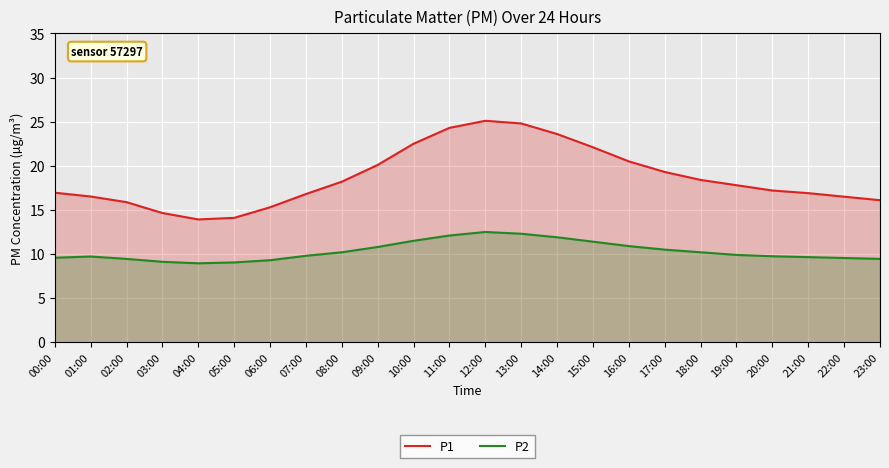

Reading left to right, extract all data points from this chart.

P1: 00:00=16.9	01:00=16.5	02:00=15.9	03:00=14.7	04:00=13.9	05:00=14.1	06:00=15.3	07:00=16.8	08:00=18.2	09:00=20.1	10:00=22.5	11:00=24.3	12:00=25.1	13:00=24.8	14:00=23.6	15:00=22.1	16:00=20.5	17:00=19.3	18:00=18.4	19:00=17.8	20:00=17.2	21:00=16.9	22:00=16.5	23:00=16.1
P2: 00:00=9.6	01:00=9.7	02:00=9.4	03:00=9.1	04:00=8.9	05:00=9.1	06:00=9.3	07:00=9.8	08:00=10.2	09:00=10.8	10:00=11.5	11:00=12.1	12:00=12.5	13:00=12.3	14:00=11.9	15:00=11.4	16:00=10.9	17:00=10.5	18:00=10.2	19:00=9.9	20:00=9.8	21:00=9.7	22:00=9.6	23:00=9.4